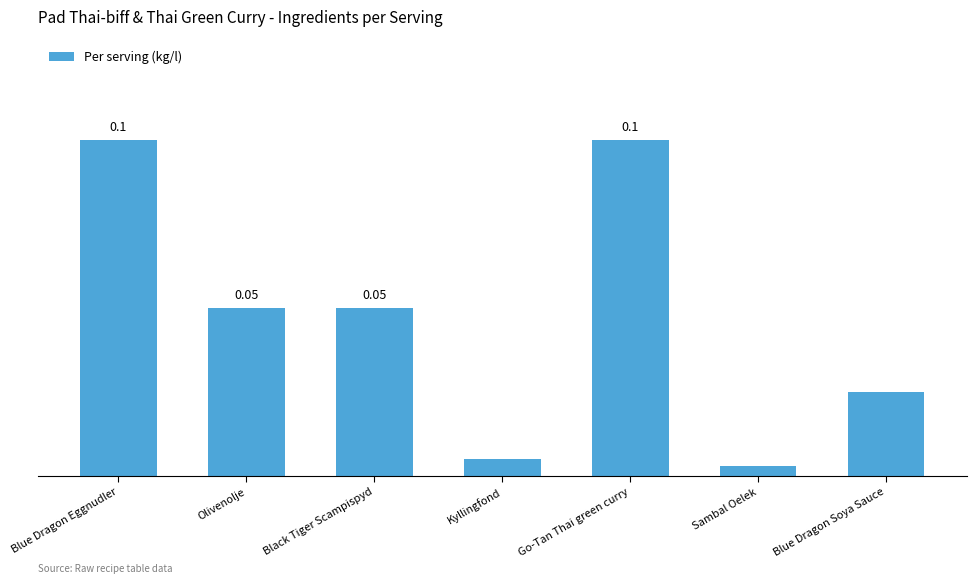

Which has a higher value, Blue Dragon Eggnudler or Olivenolje?

Blue Dragon Eggnudler